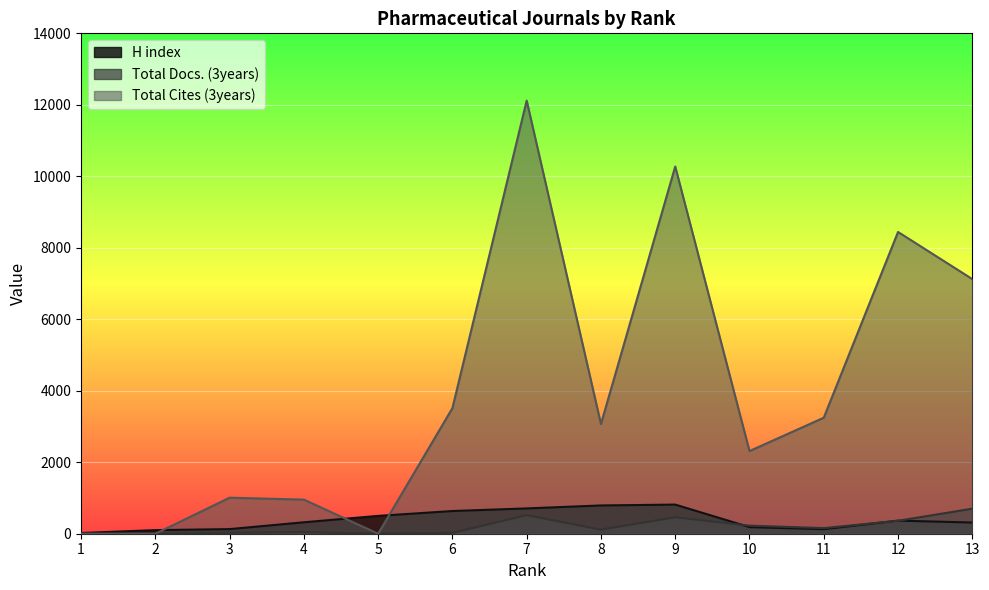

How many data points in H index are less than 320?

6